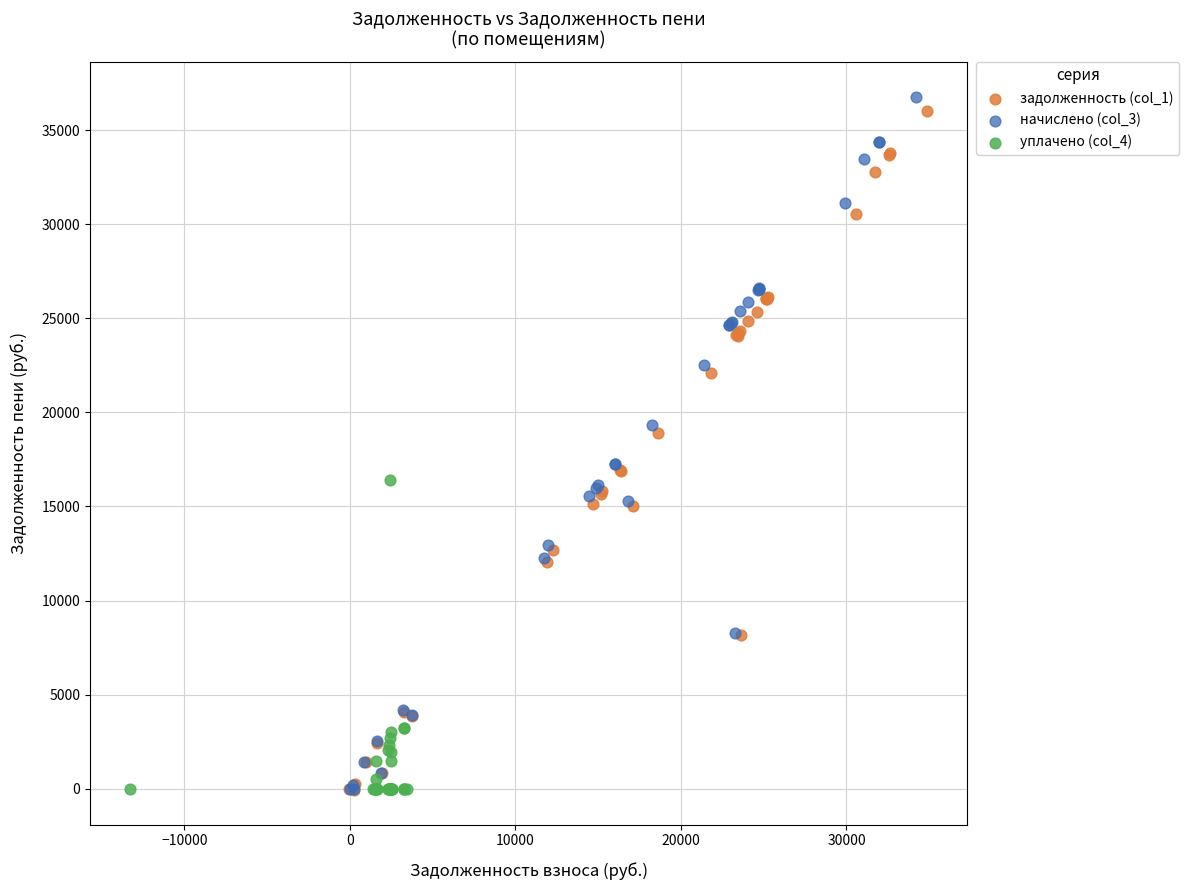

Which series has the largest Y range (max minus min)?

начислено (col_3)